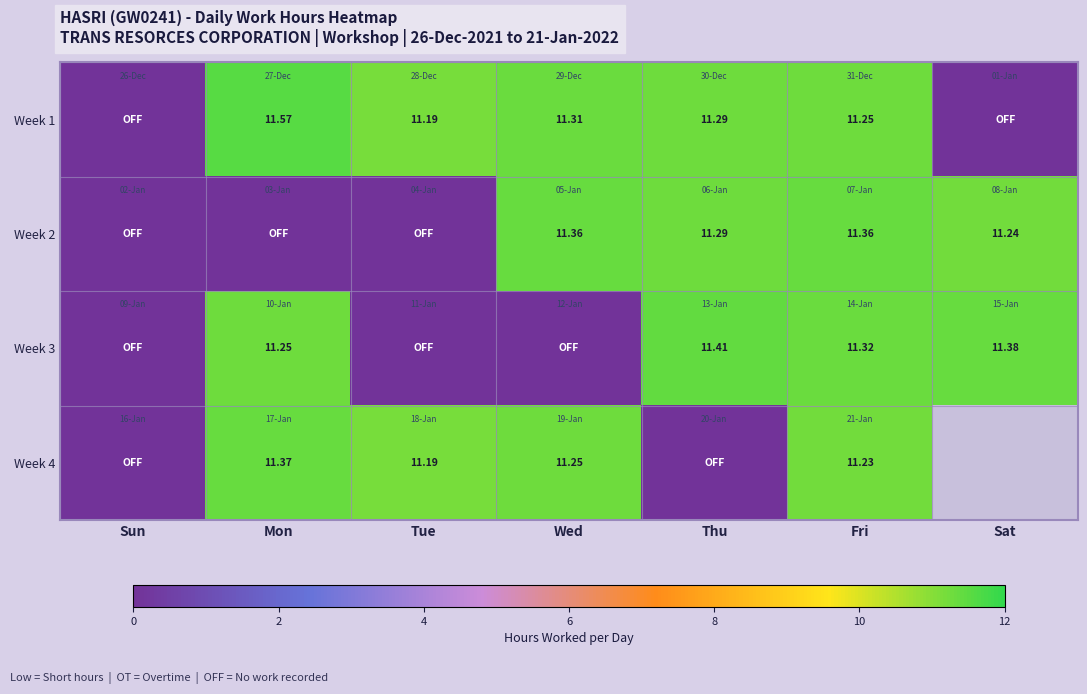

How many positive values does the Week 2 series have?

4